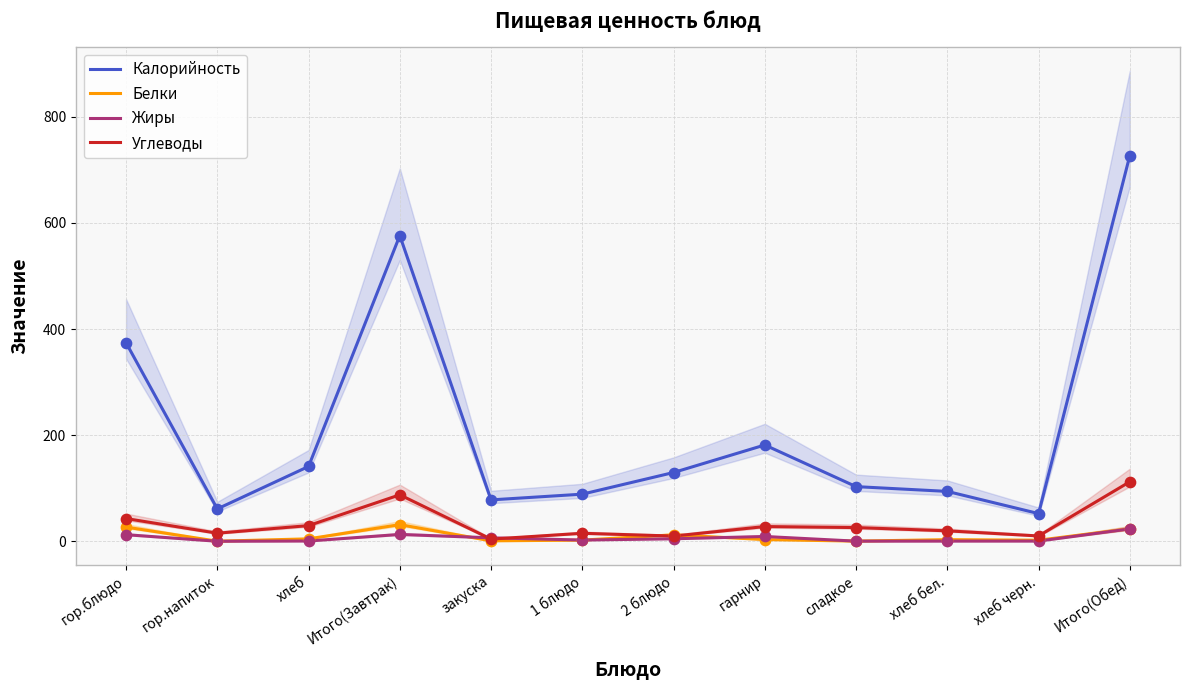

Is the value of Калорийность at Итого(Обед) greater than the value of Белки at 2 блюдо?

Yes